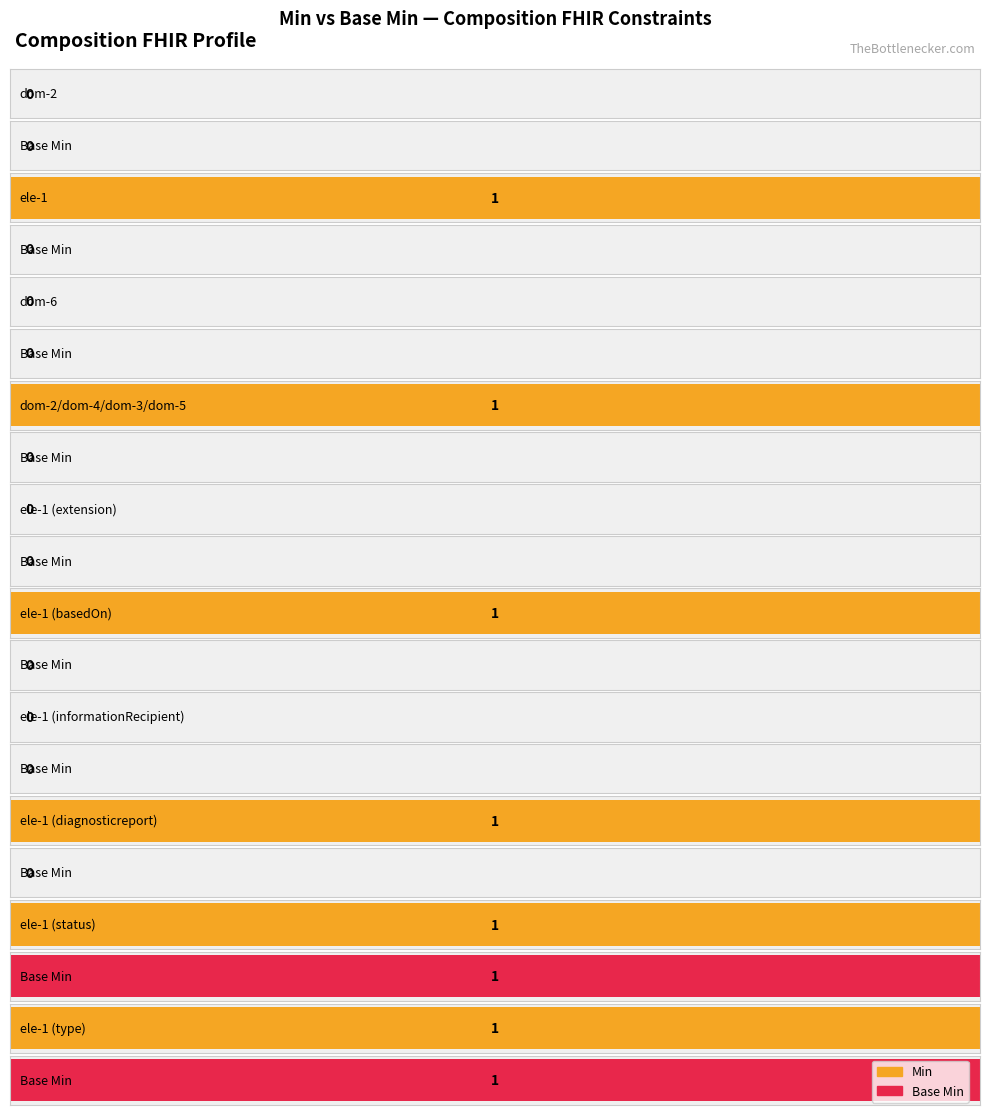

Reading left to right, list all the values displayed in this chart.

Min: 0	1	0	1	0	1	0	1	1	1
Base Min: 0	0	0	0	0	0	0	0	1	1